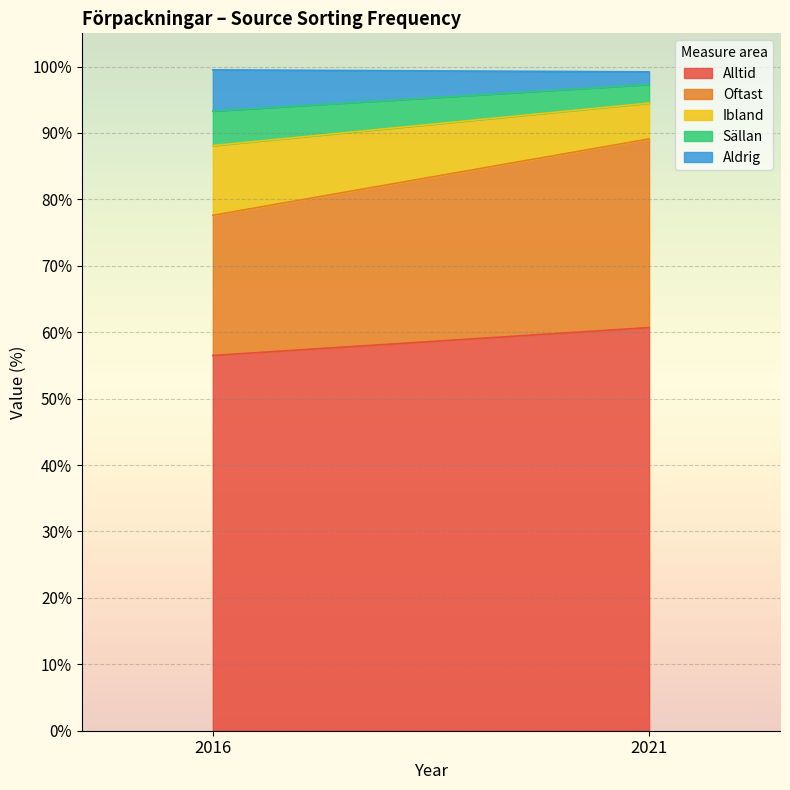

Reading left to right, list all the values displayed in this chart.

Alltid: 56.5	60.7
Oftast: 21.1	28.4
Ibland: 10.5	5.4
Sällan: 5.2	2.8
Aldrig: 6.2	1.9